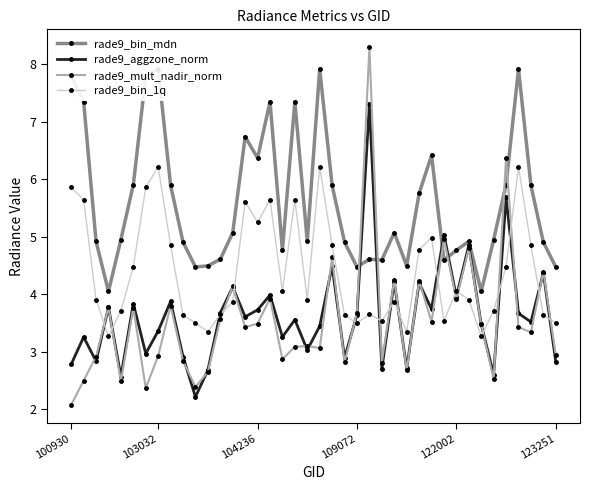

Which category has the lowest value in the rade9_mult_nadir_norm series?

100930